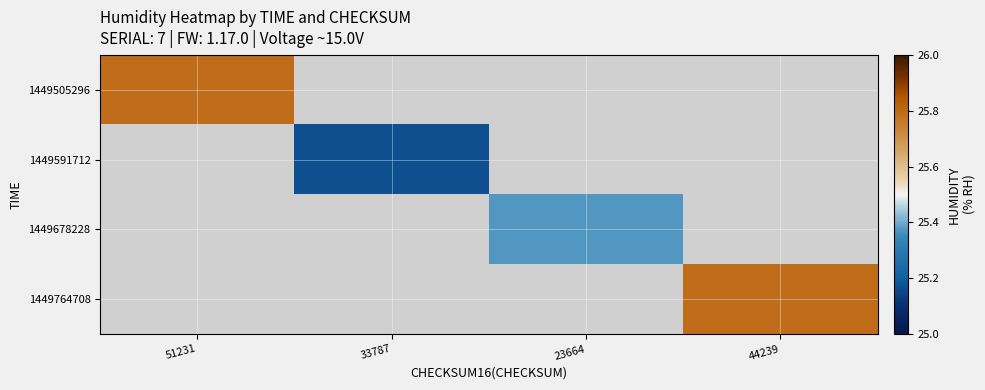

What is the maximum value for 1449505296?

25.8